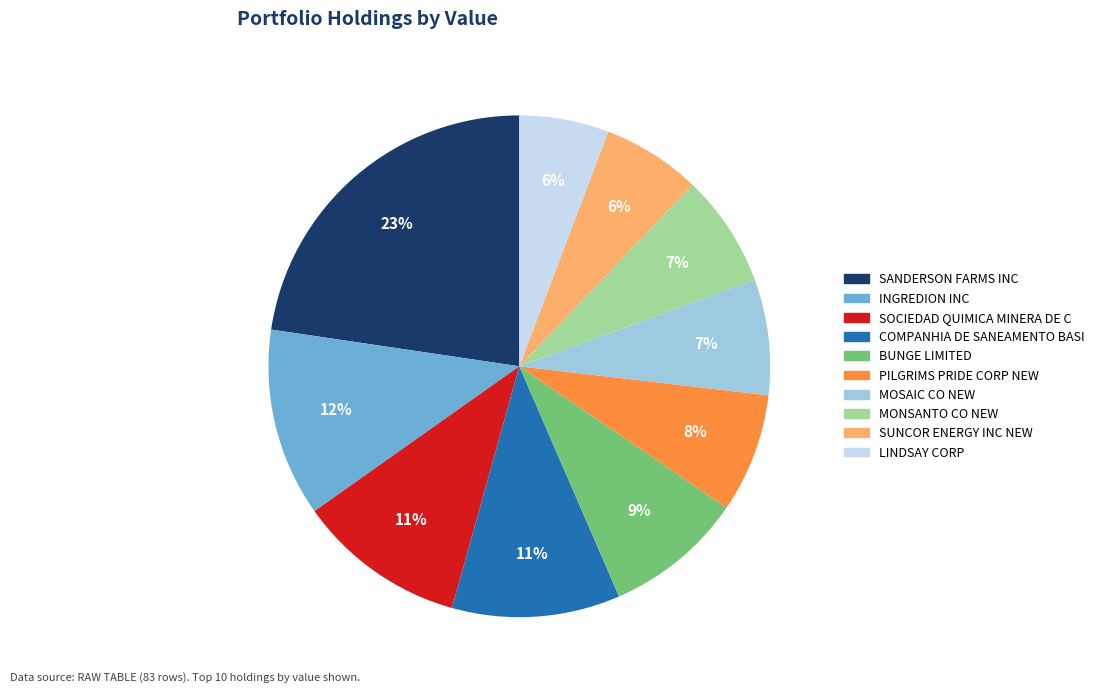

Does MOSAIC CO NEW represent more than half of the total?

No